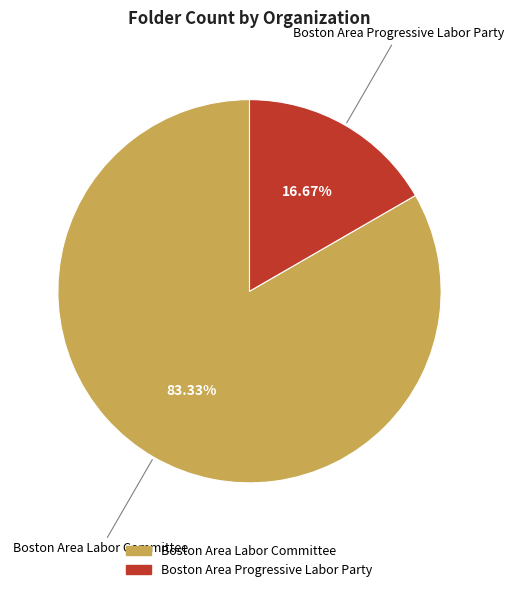

Approximately how many times larger is the value at Boston Area Progressive Labor Party compared to Boston Area Labor Committee?

0.2